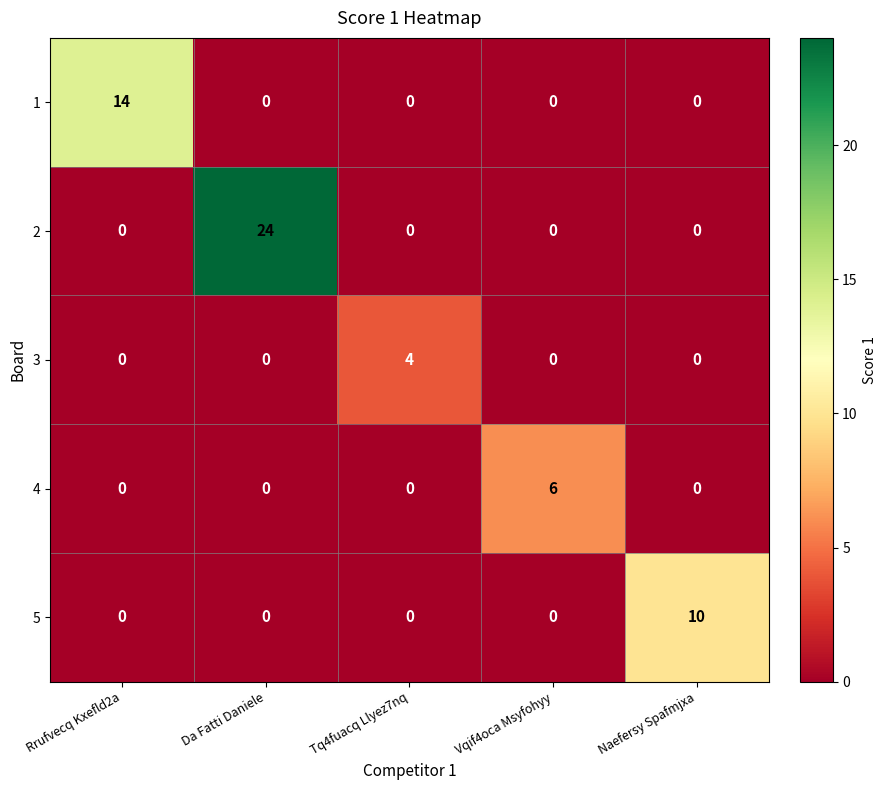

How many distinct data groups are displayed?

5